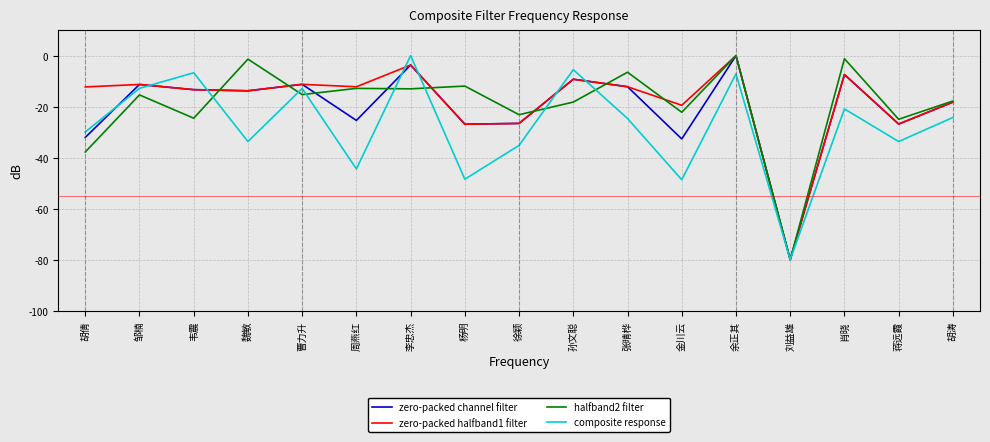

Is the value of zero-packed channel filter at 肖晓 greater than the value of composite response at 徐颖?

Yes